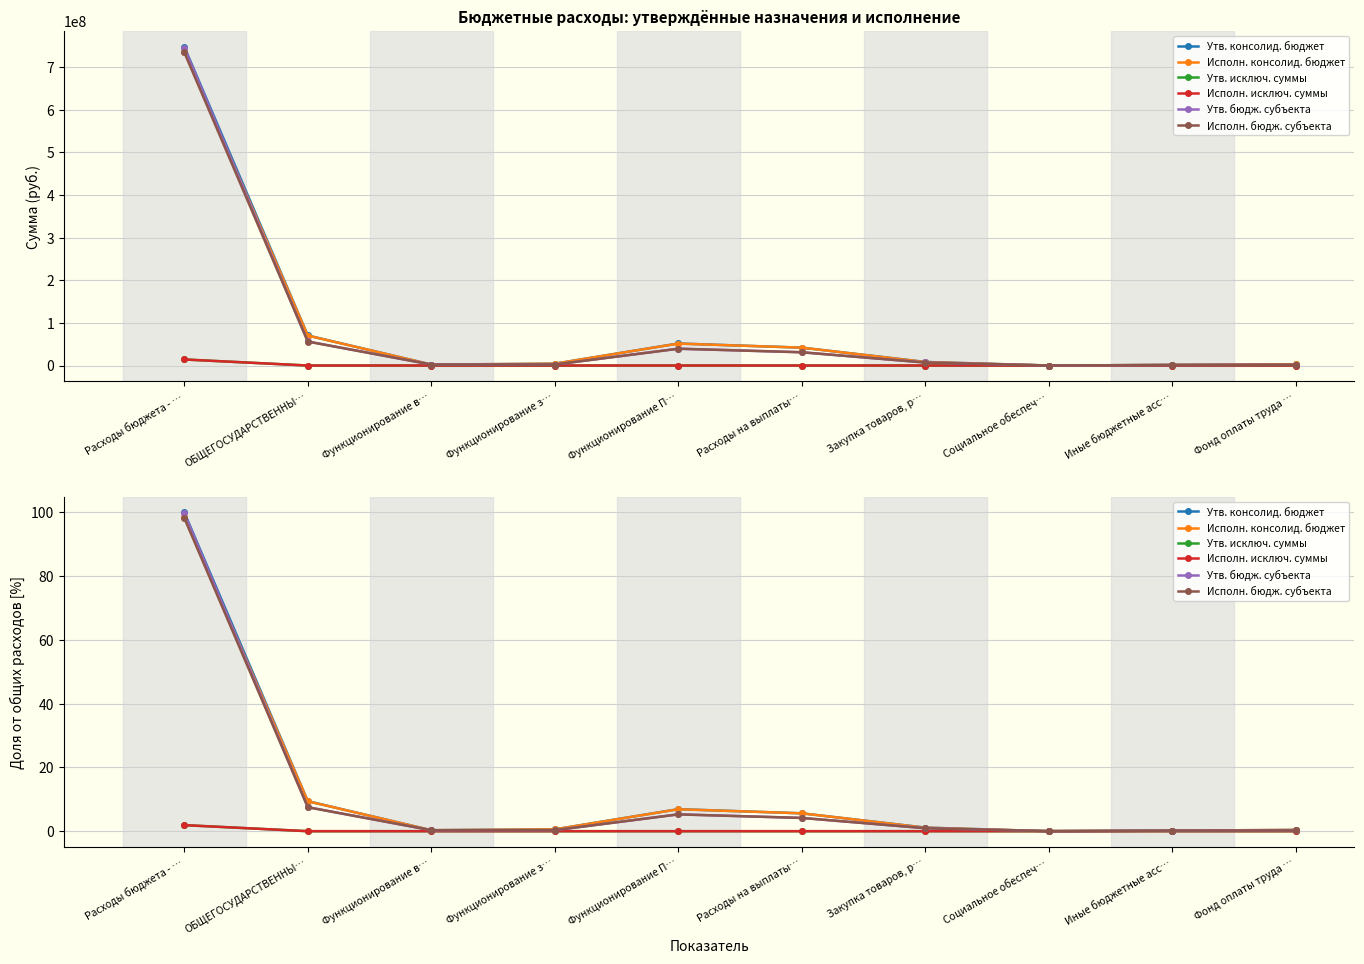

List the labels in order of Исполн. консолид. бюджет value, largest first.

Расходы бюджета - …, ОБЩЕГОСУДАРСТВЕННЫ…, Функционирование П…, Расходы на выплаты…, Закупка товаров, р…, Функционирование з…, Фонд оплаты труда …, Функционирование в…, Иные бюджетные асс…, Социальное обеспеч…